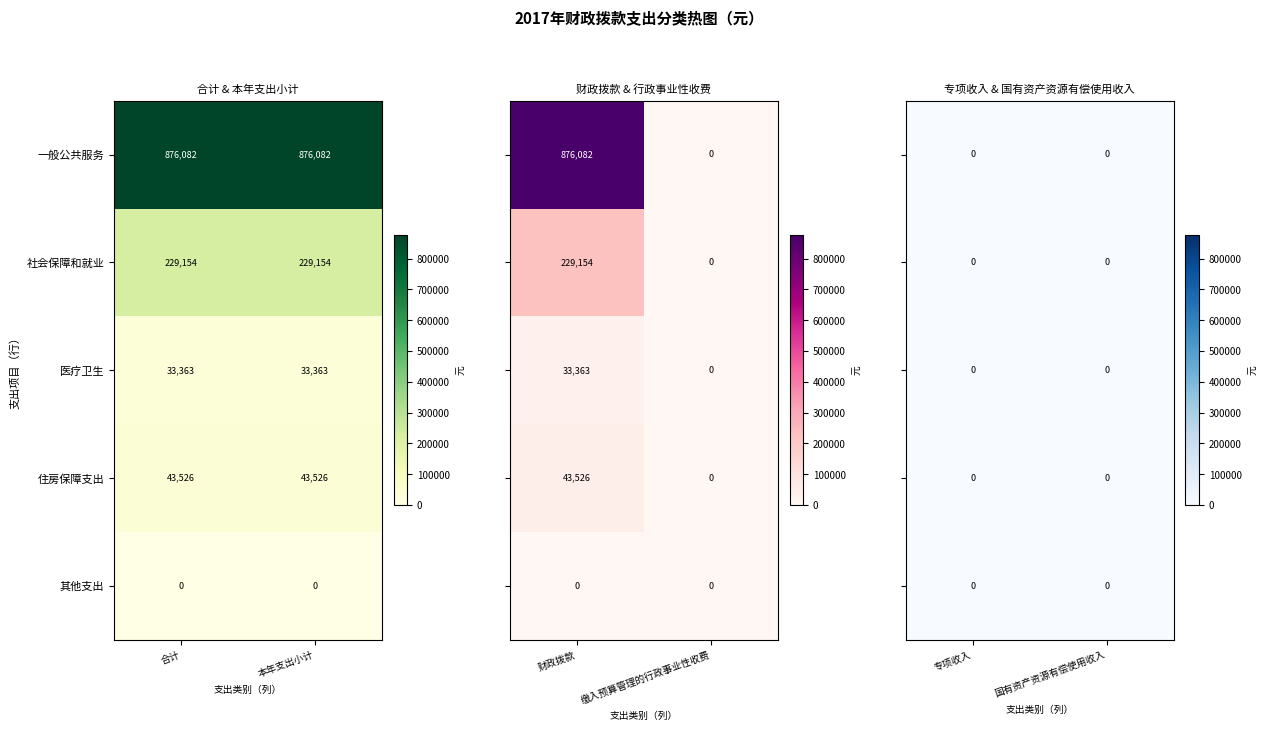

Which series changed the most between 合计 and 专项收入?

一般公共服务